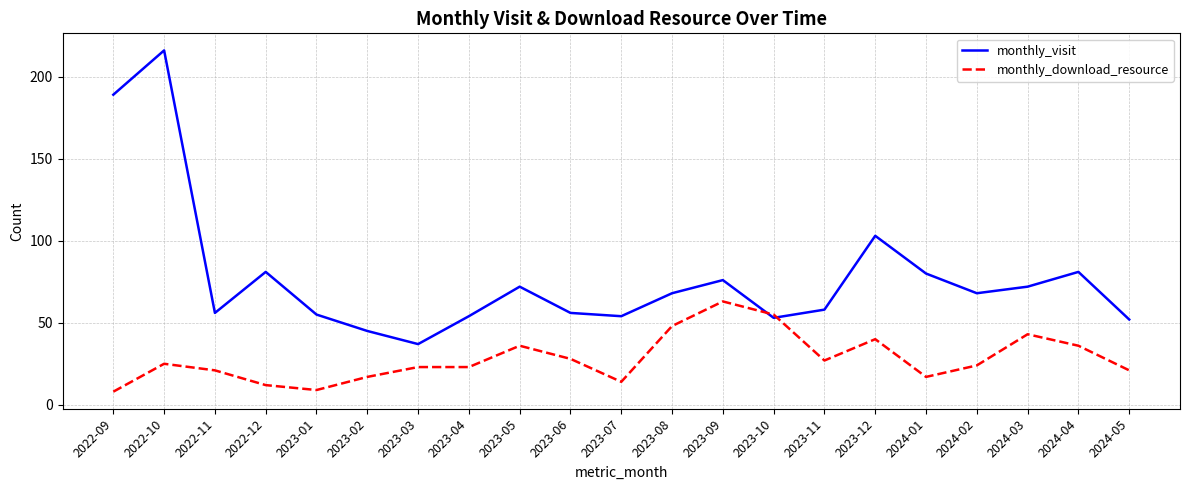

How many times do monthly_download_resource and monthly_visit cross each other?

2